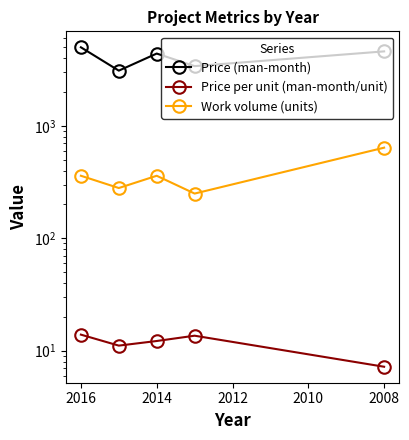

What is the difference between the maximum and minimum values in the Price per unit (man-month/unit) series?

6.7